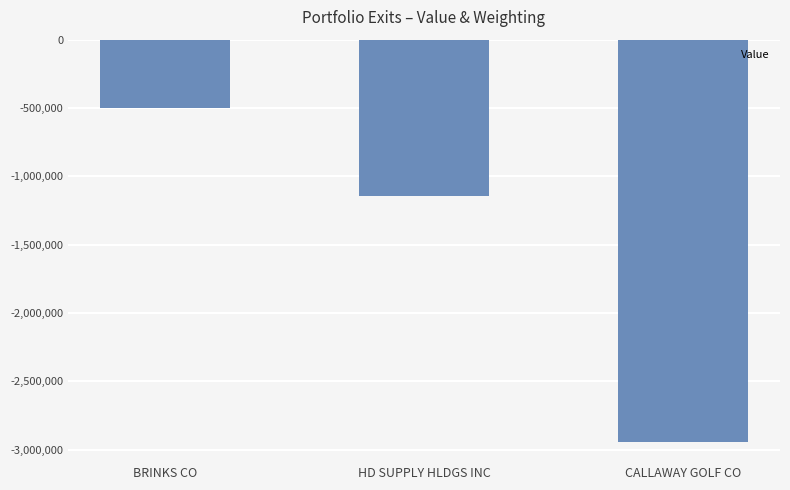

At which label does the data first exceed -1141404?

BRINKS CO